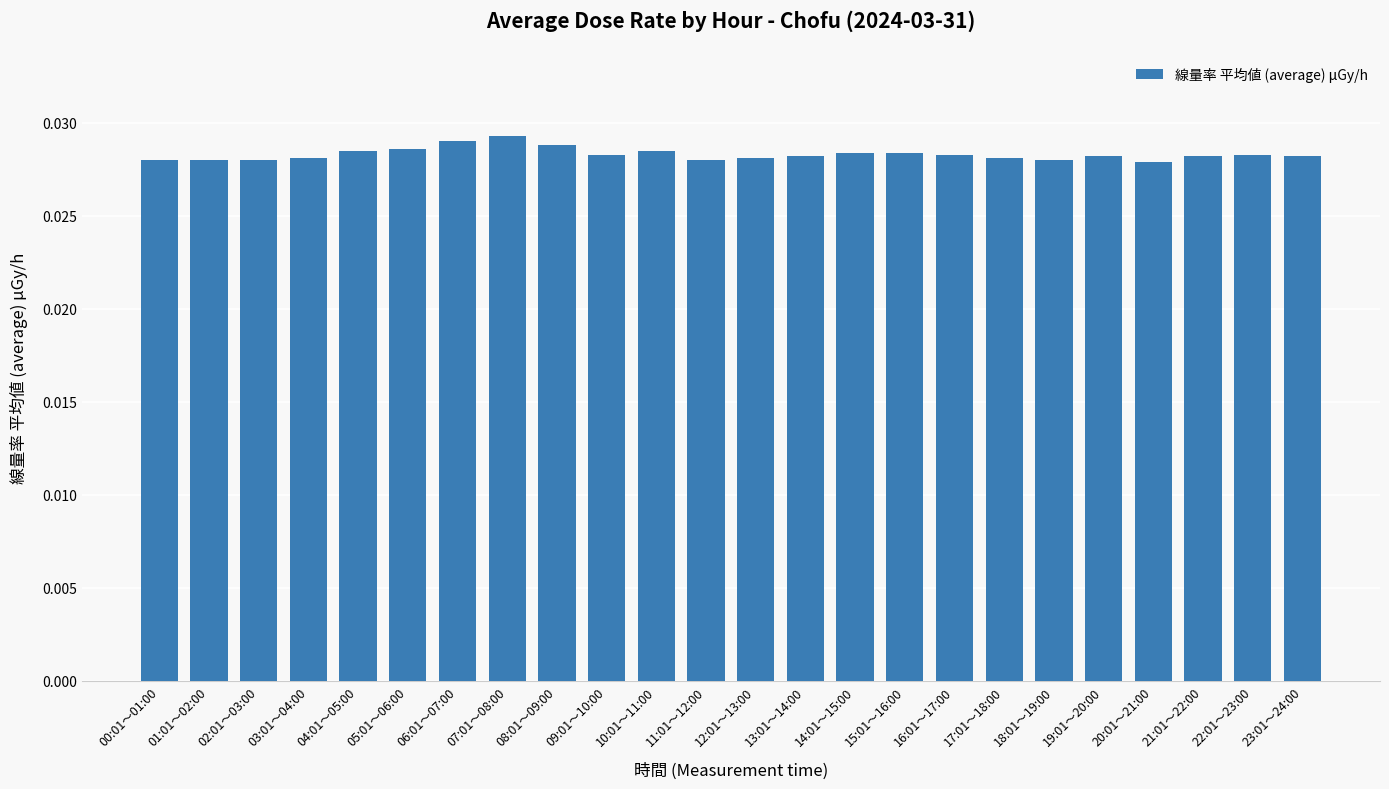

What position from the right is 13:01～14:00?

11